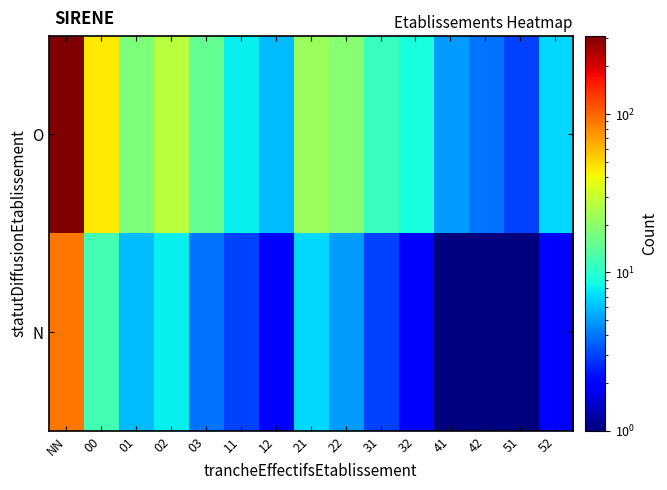

Reading left to right, list all the values displayed in this chart.

O: NN=312	00=45	01=18	02=27	03=15	11=8	12=6	21=22	22=19	31=11	32=9	41=5	42=4	51=3	52=7
N: NN=89	00=12	01=6	02=8	03=4	11=3	12=2	21=7	22=5	31=3	32=2	41=1	42=1	51=1	52=2